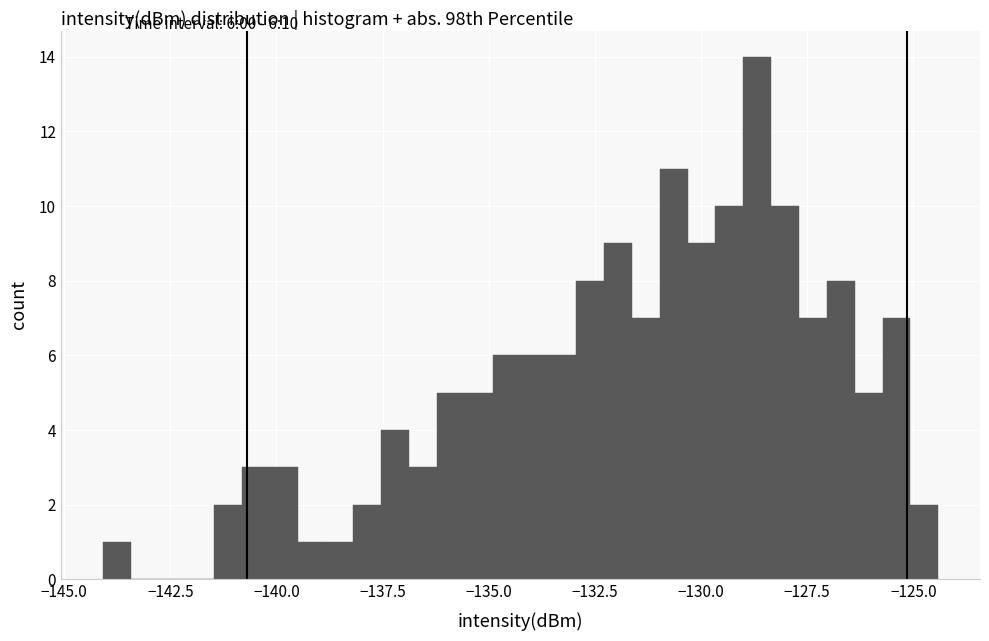

Read against the x-axis, roughly where is the centre of the tallest bar?

-128.5